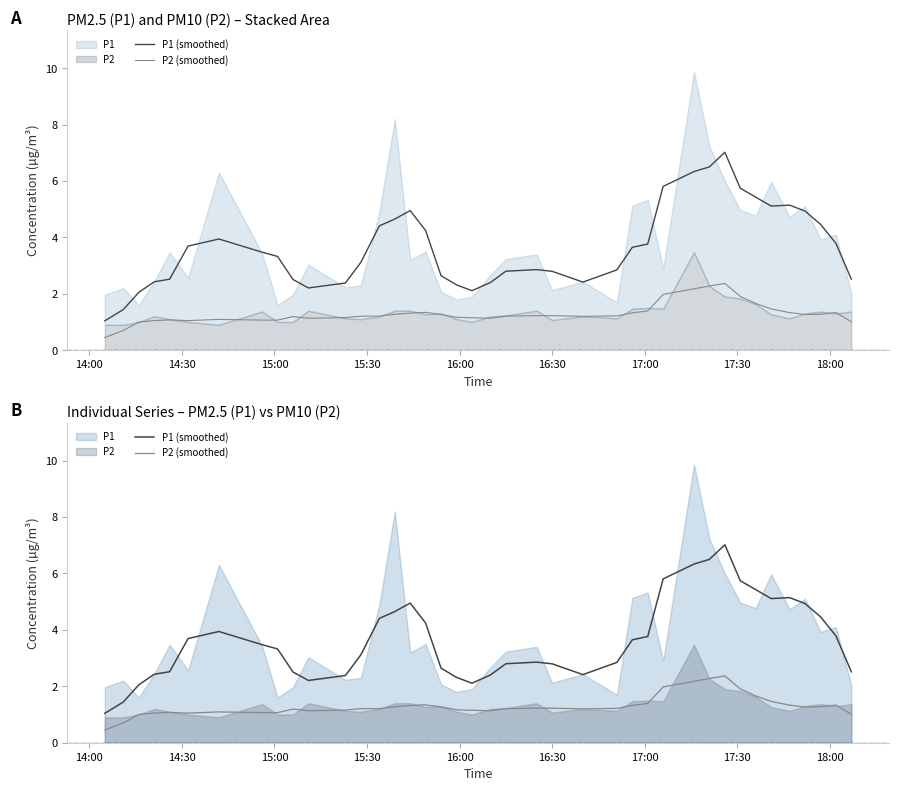

At which label is P2 (smoothed) closest to 1?

15:00